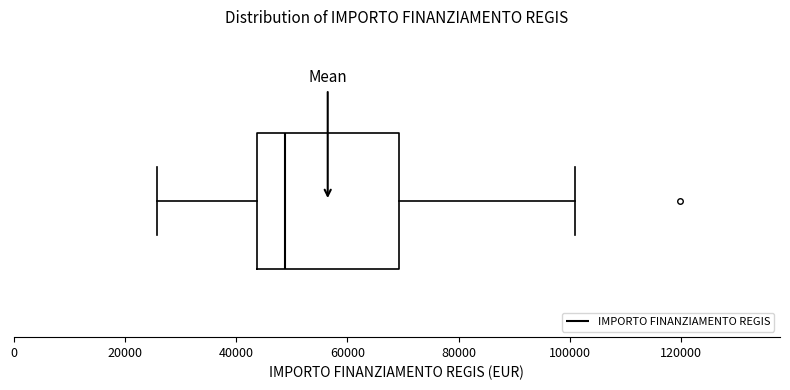

Where does the median line of the box sit on the x-axis? The values are not printed on the chart, so give them approximately, as read against the axis.

48000